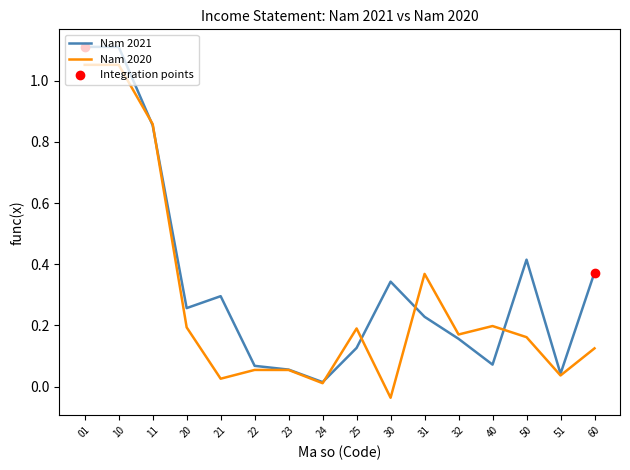

Which series has the largest range (max minus min)?

Nam 2021